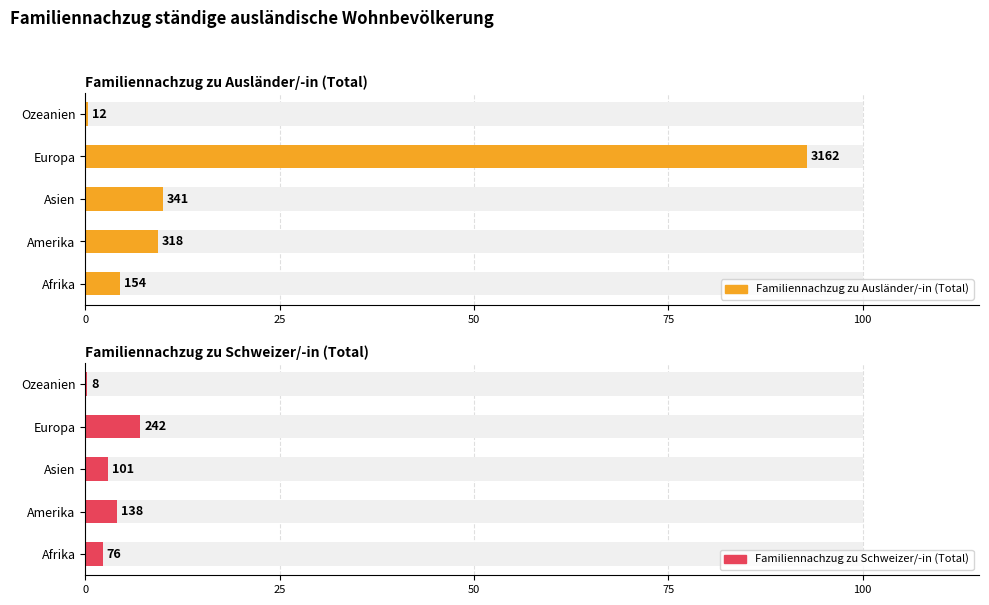

Reading left to right, extract all data points from this chart.

Familiennachzug zu Ausländer/-in (Total): 4.5	9.3	10.0	92.9	0.4
Familiennachzug zu Schweizer/-in (Total): 2.2	4.1	3.0	7.1	0.2